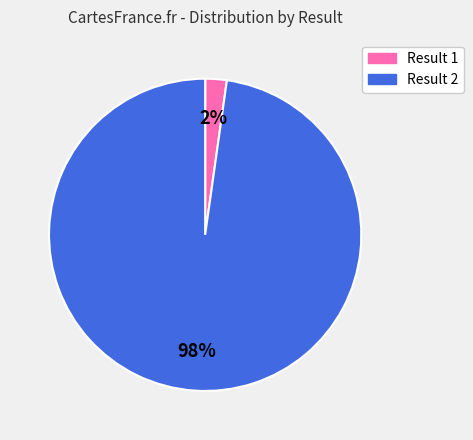

Is there a majority slice in this chart?

Yes